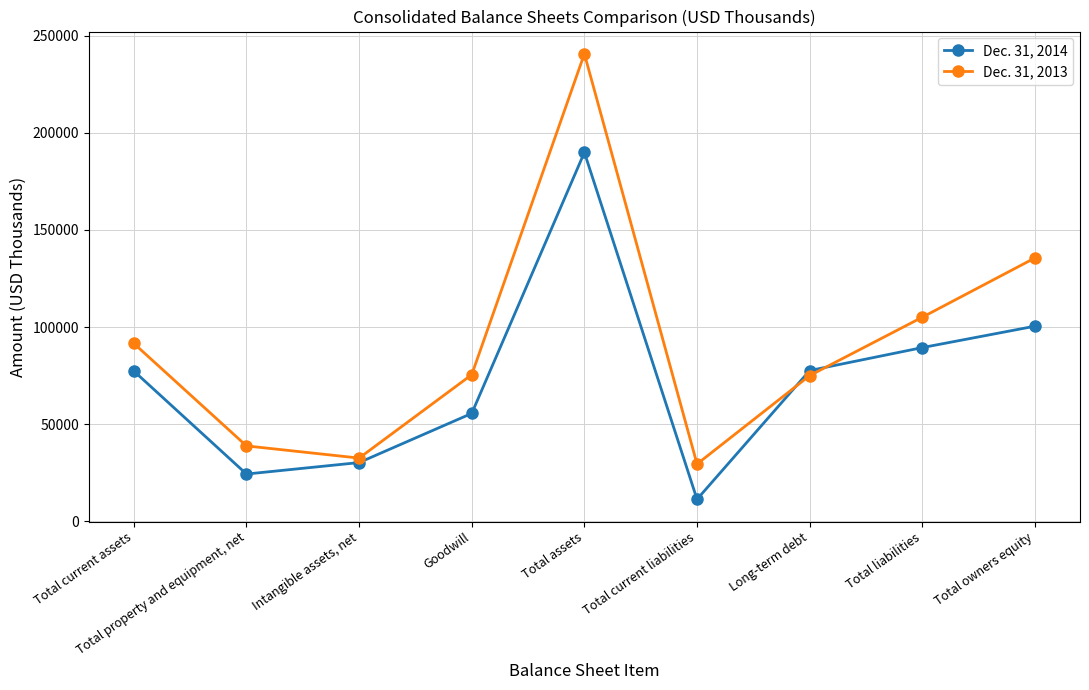

What is the label of the 2nd point from the left?

Total property and equipment, net